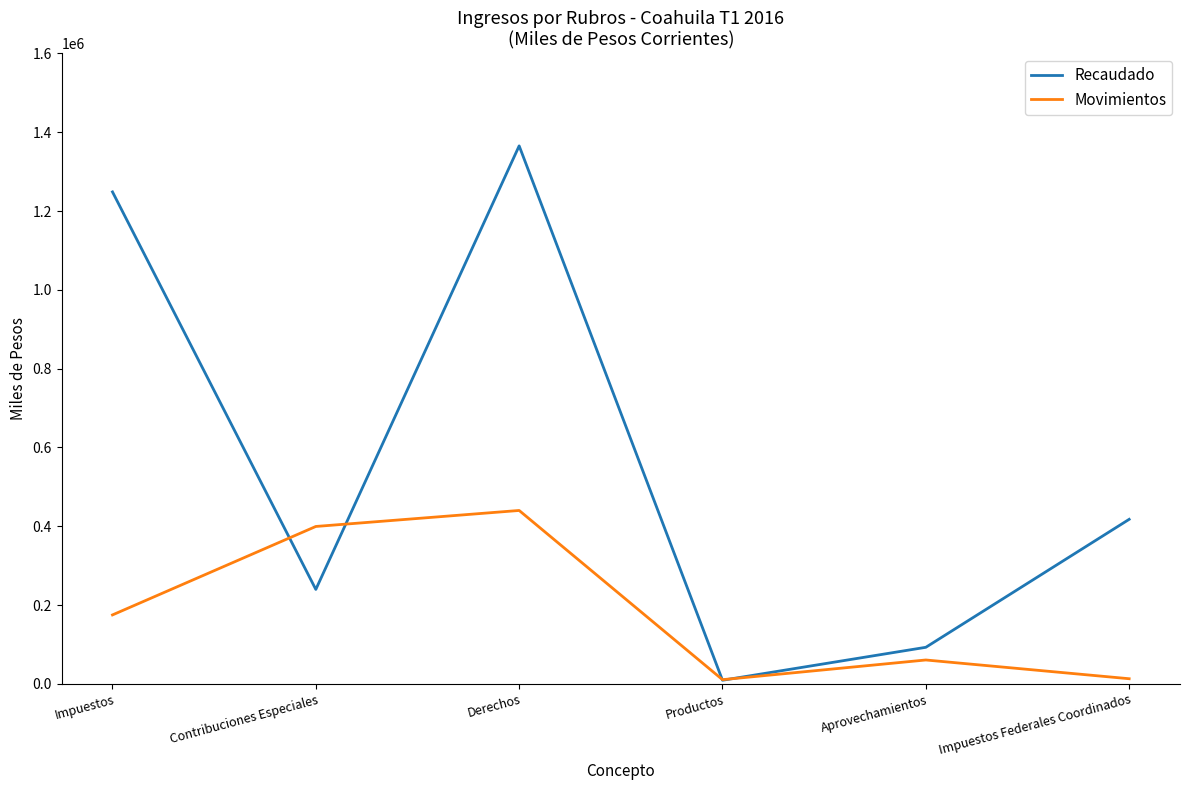

What is the highest value of the Movimientos series?

440085